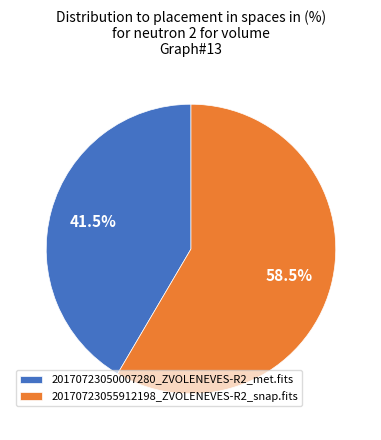

Which category has the biggest portion of the pie?

20170723055912198_ZVOLENEVES-R2_snap.fits